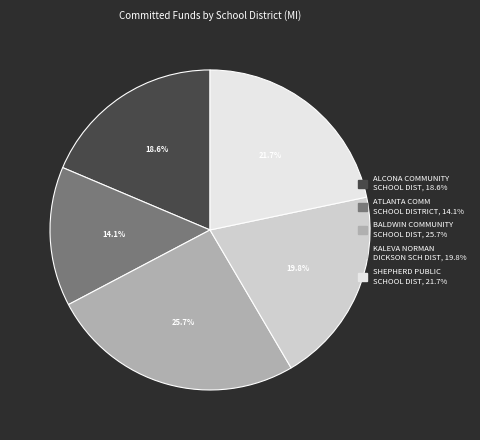

To the nearest percent, what is the combined percentage of BALDWIN COMMUNITY SCHOOL DIST and SHEPHERD PUBLIC SCHOOL DIST?

47%